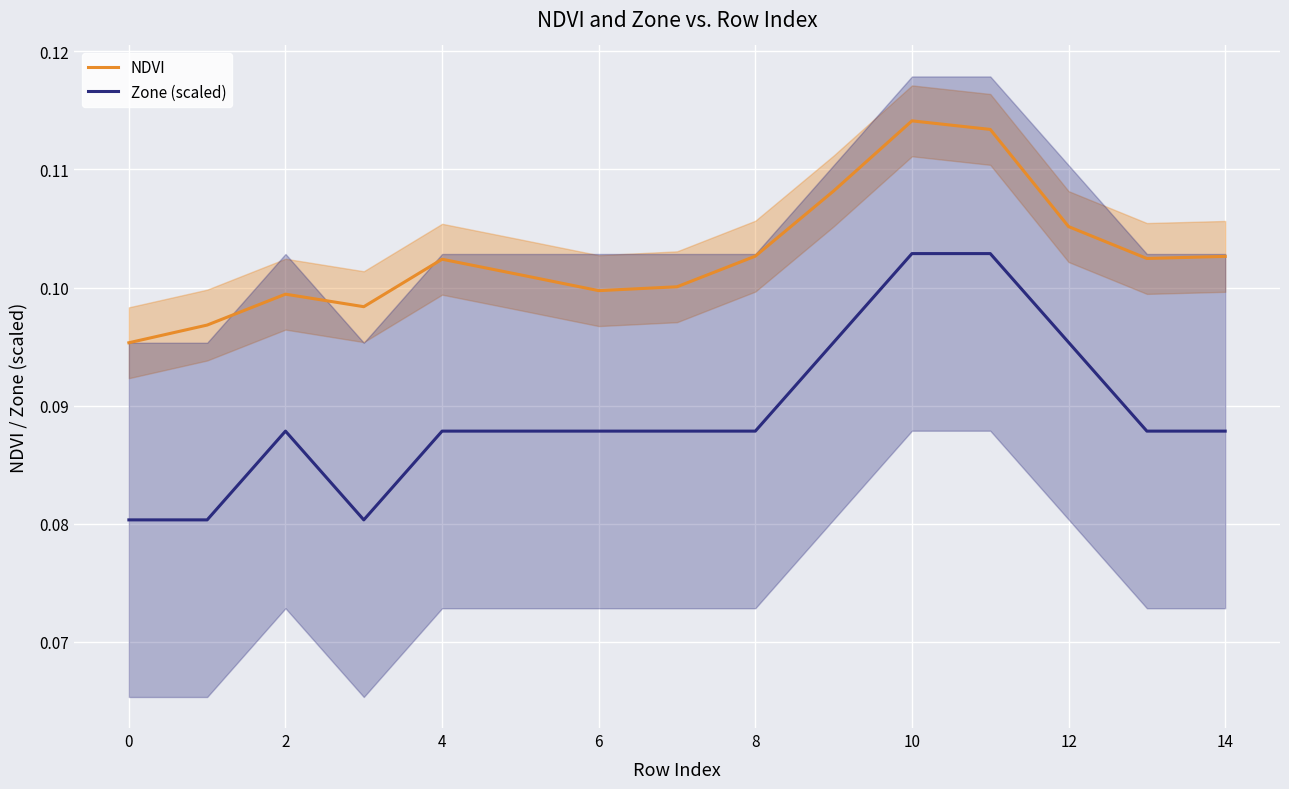

Reading left to right, list all the values displayed in this chart.

NDVI: 0.1	0.1	0.1	0.1	0.1	0.1	0.1	0.1	0.1	0.1	0.1	0.1	0.1	0.1	0.1
Zone (scaled): 0.1	0.1	0.1	0.1	0.1	0.1	0.1	0.1	0.1	0.1	0.1	0.1	0.1	0.1	0.1